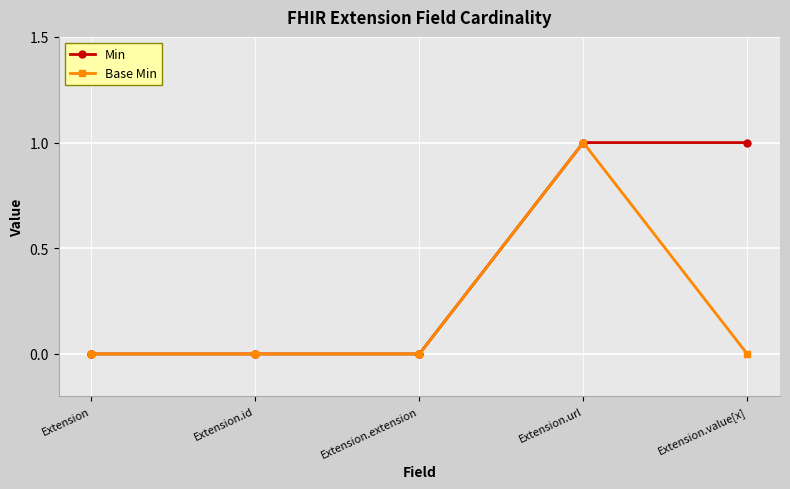

At which category is the sum across all series the highest?

Extension.url